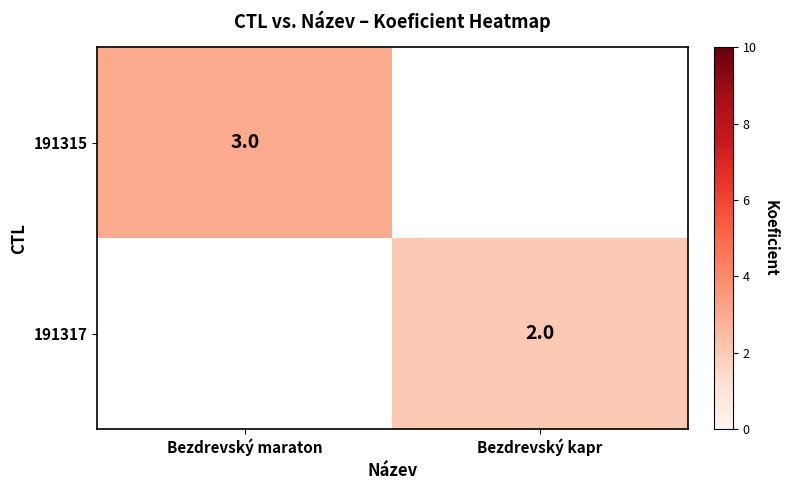

Is it true that 191315 equals 1 at Bezdrevský maraton?

False